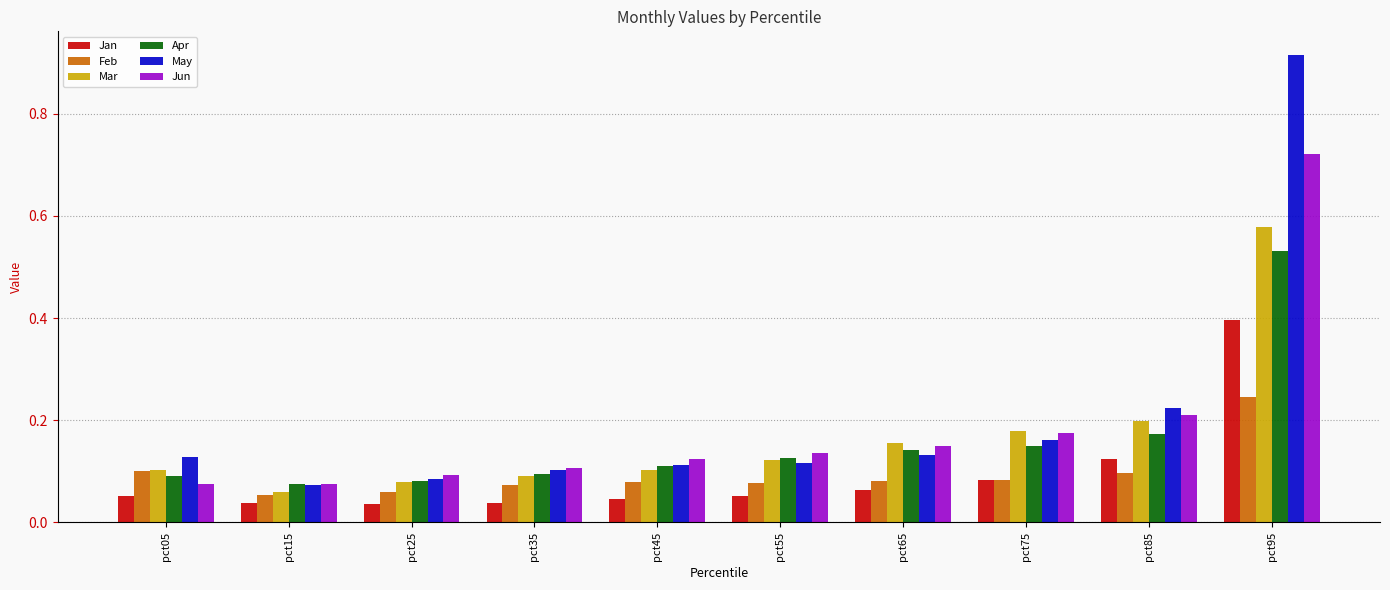

At how many categories does at least one series exceed 0?

10